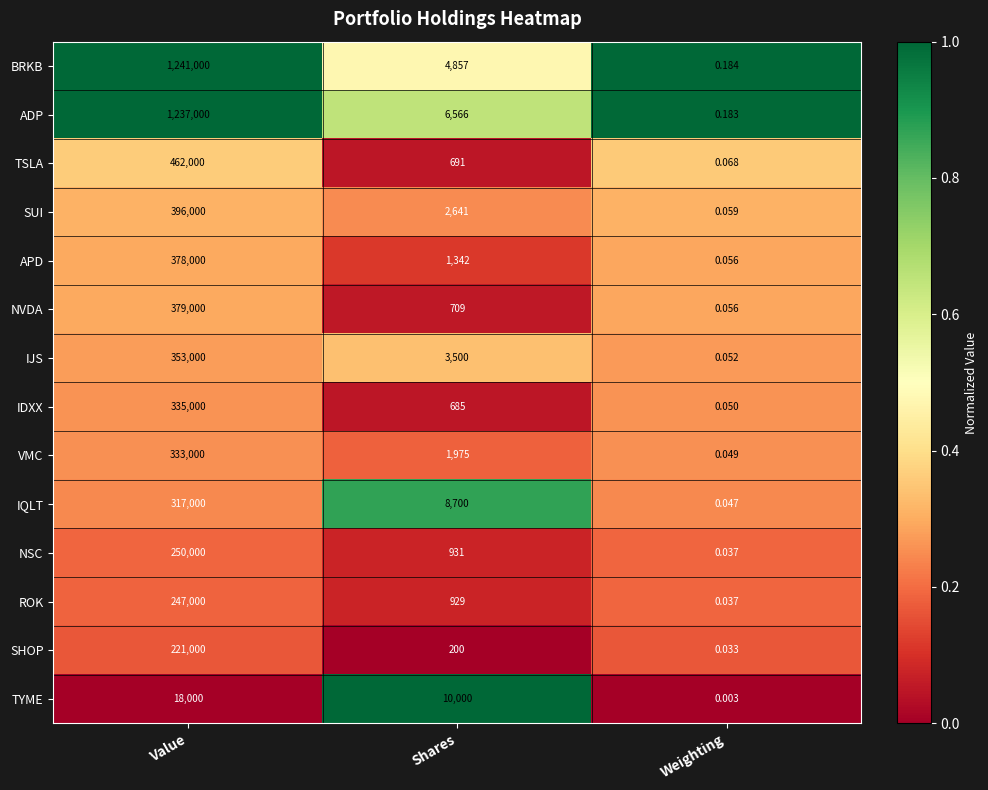

Which category has the highest value in the ADP series?

Value